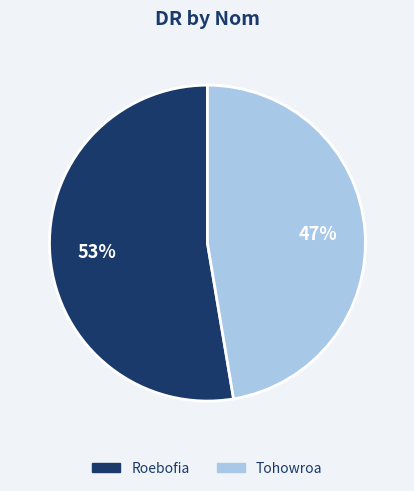

Which has a higher value, Roebofia or Tohowroa?

Roebofia